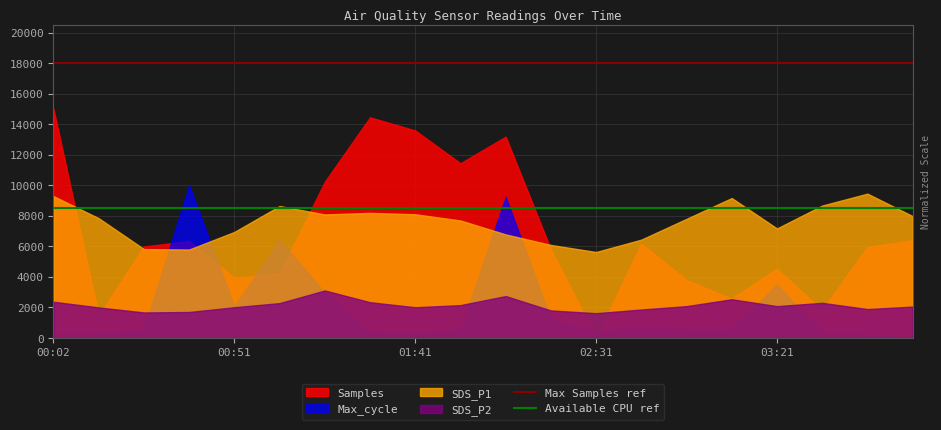

Is it true that Available CPU ref equals 12957 at 00:02?

False